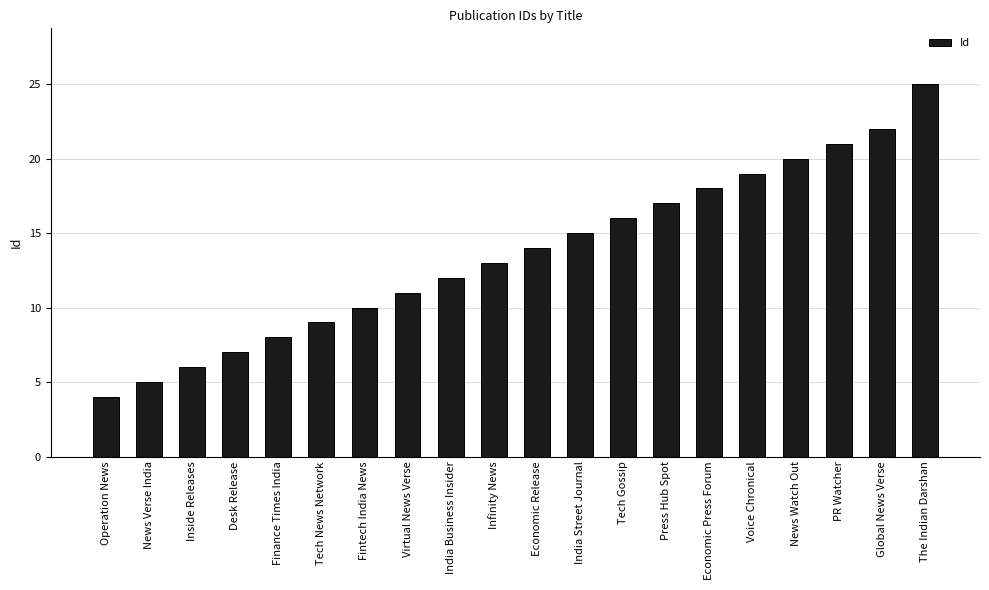

The chart shows a value of 4 at Operation News. True or false?

True